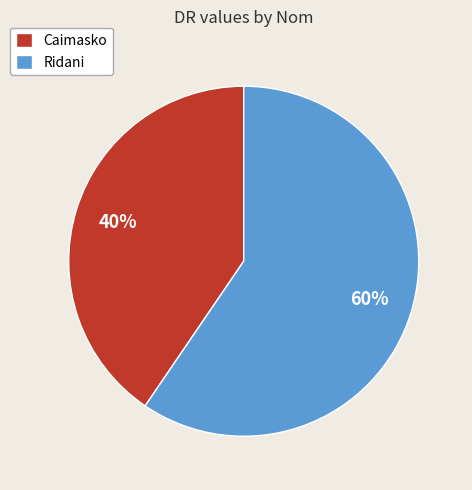

To the nearest percent, what is the combined percentage of Caimasko and Ridani?

100%